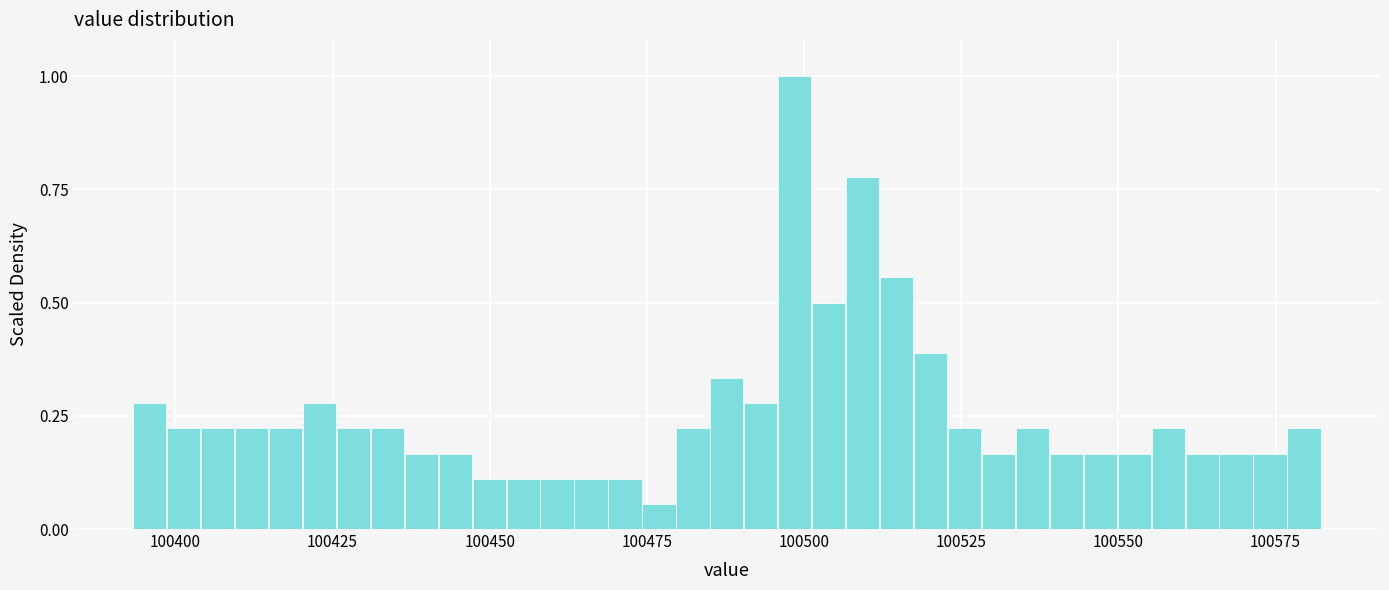

Read against the x-axis, roughly where is the centre of the tallest bar?

100500